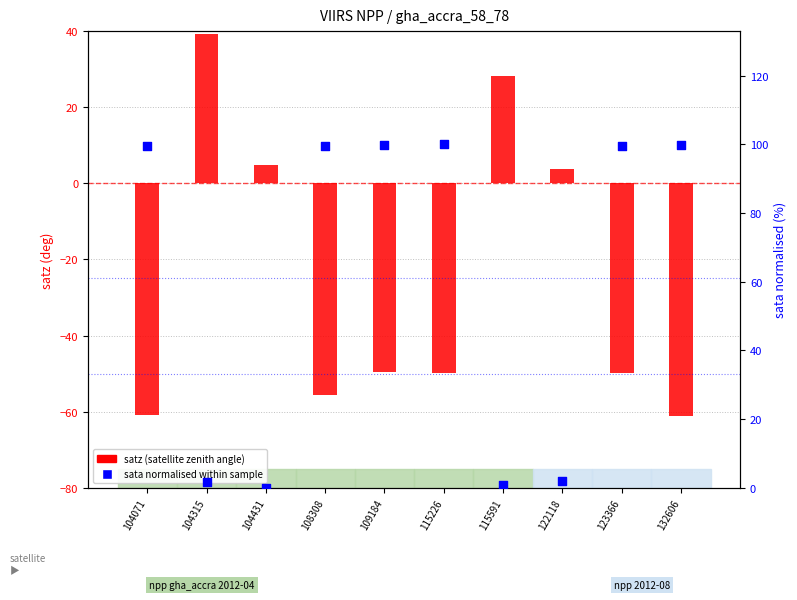

Which series contains the lowest Y value?

satz (satellite zenith)